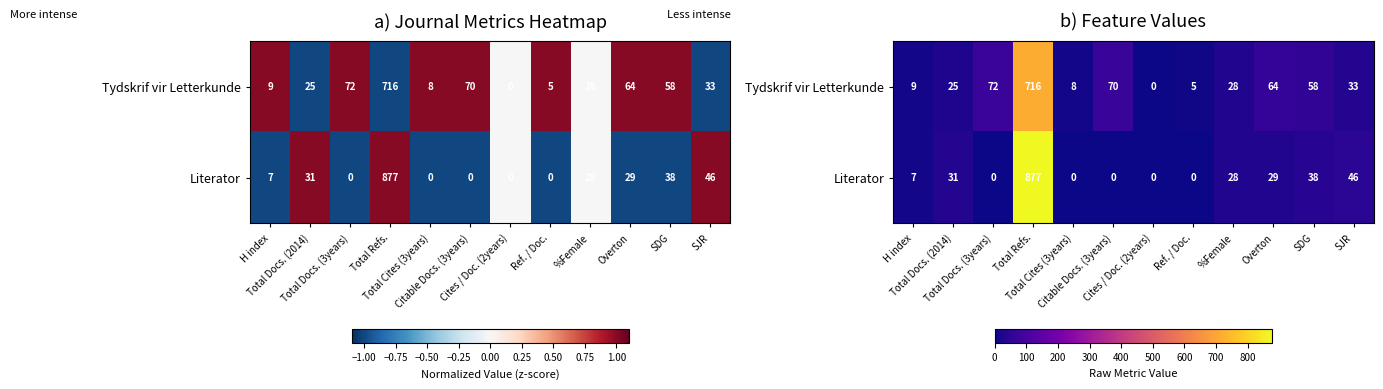

How many data points in Tydskrif vir Letterkunde are above 33?

5